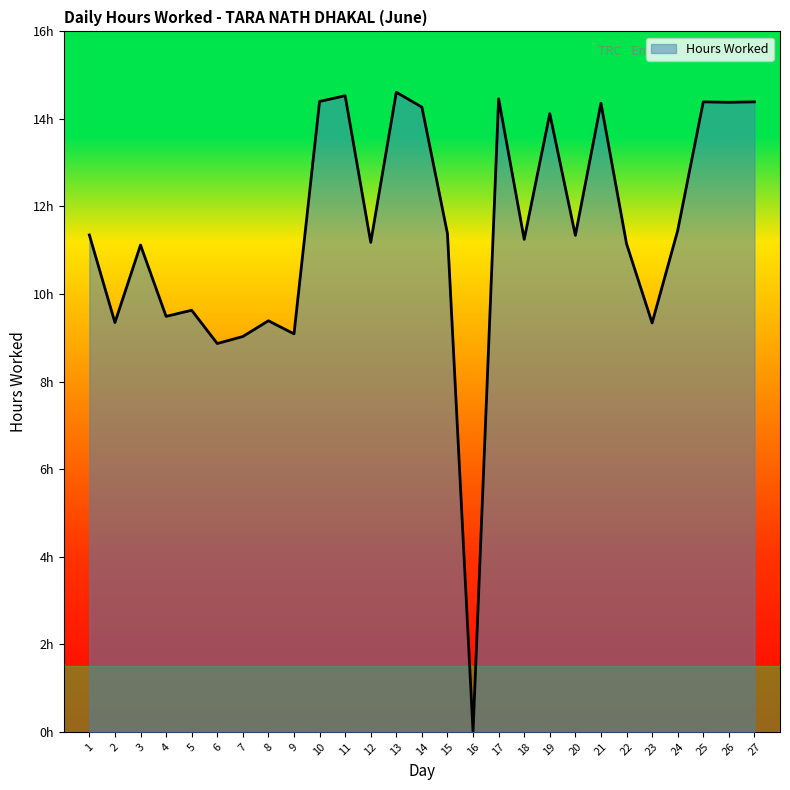

Is this an area chart (filled region under the line)?

Yes